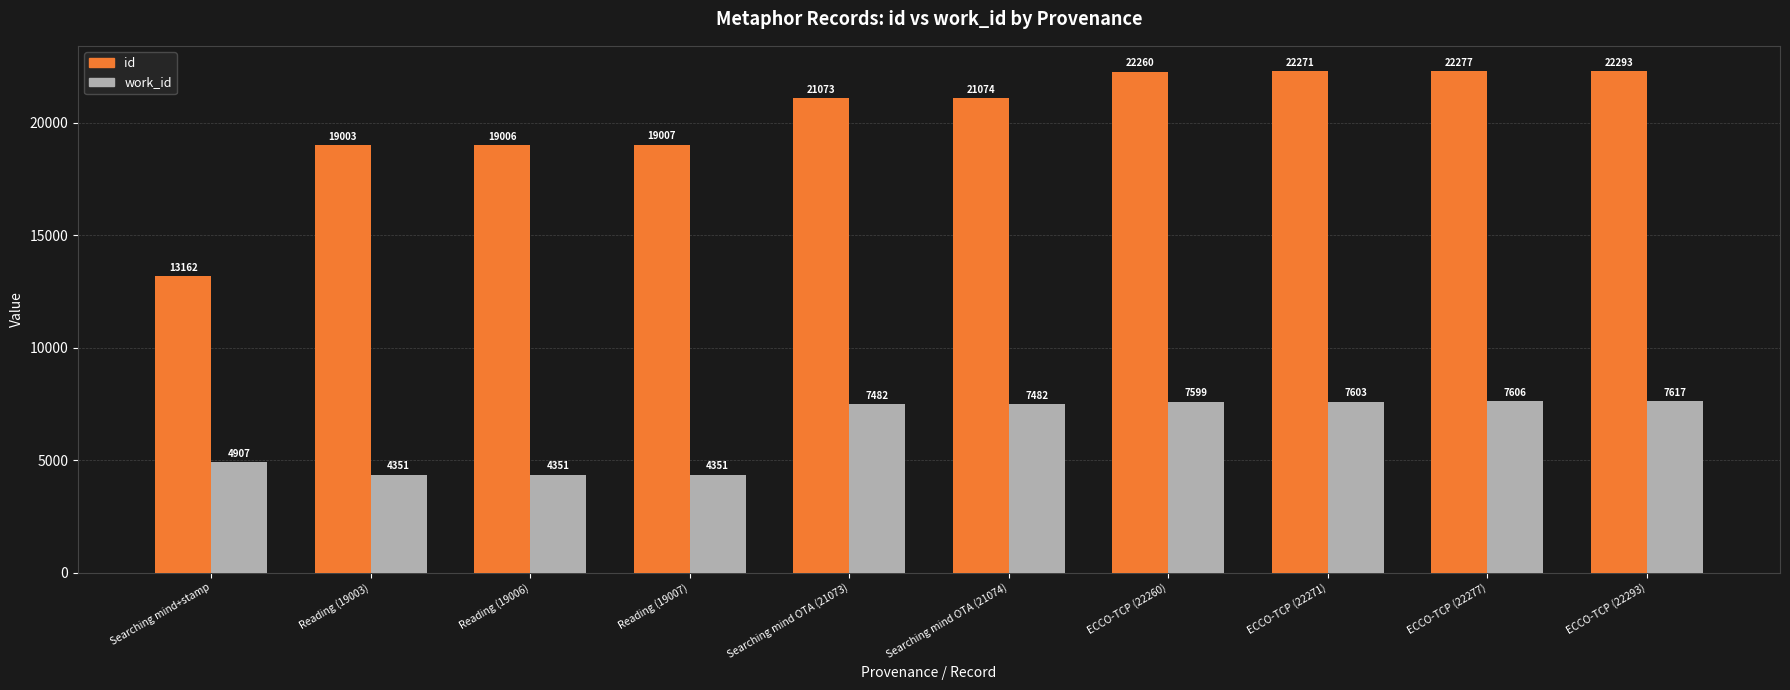

What is the lowest value of the id series?

13162